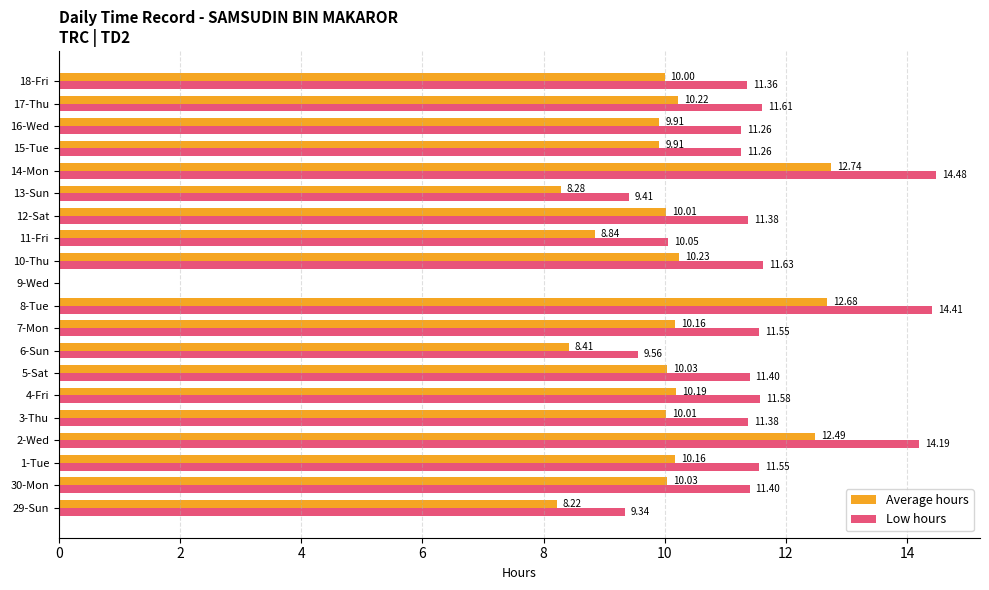

At which category does the chart reach its peak across all series?

14-Mon